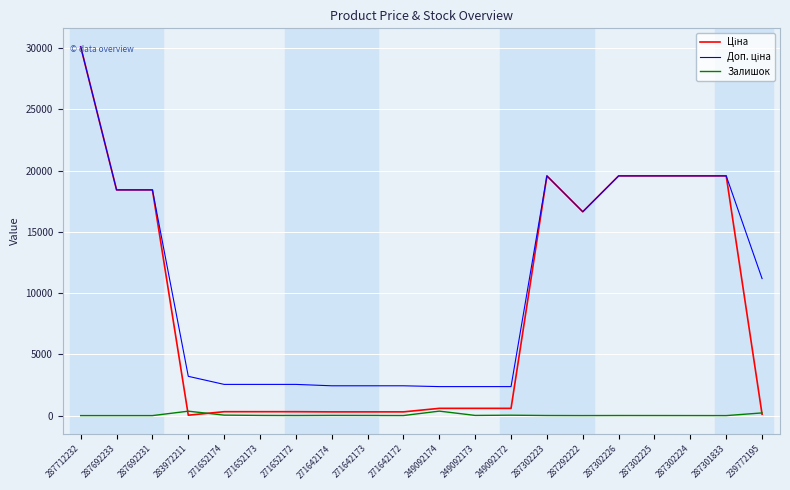

The Залишок series shows 5.0 at 287302225. True or false?

True